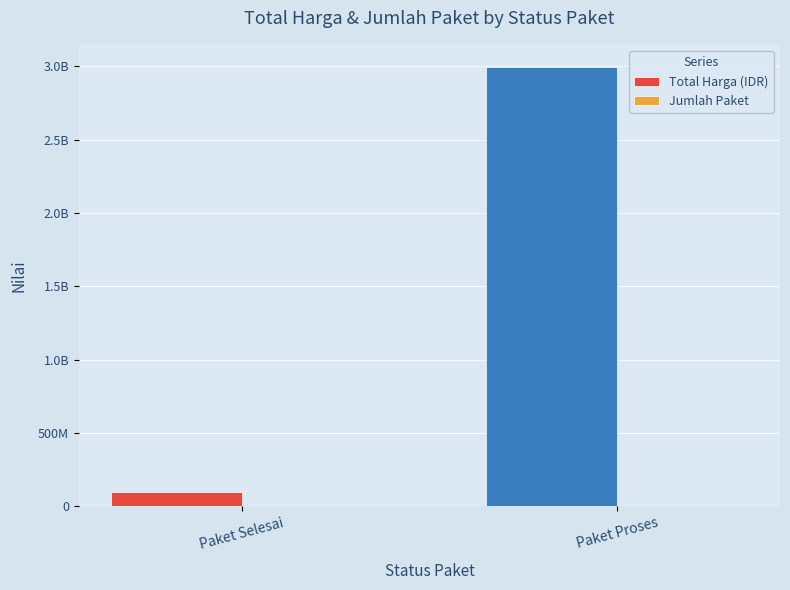

Are the bars grouped side by side (vs. stacked)?

Yes